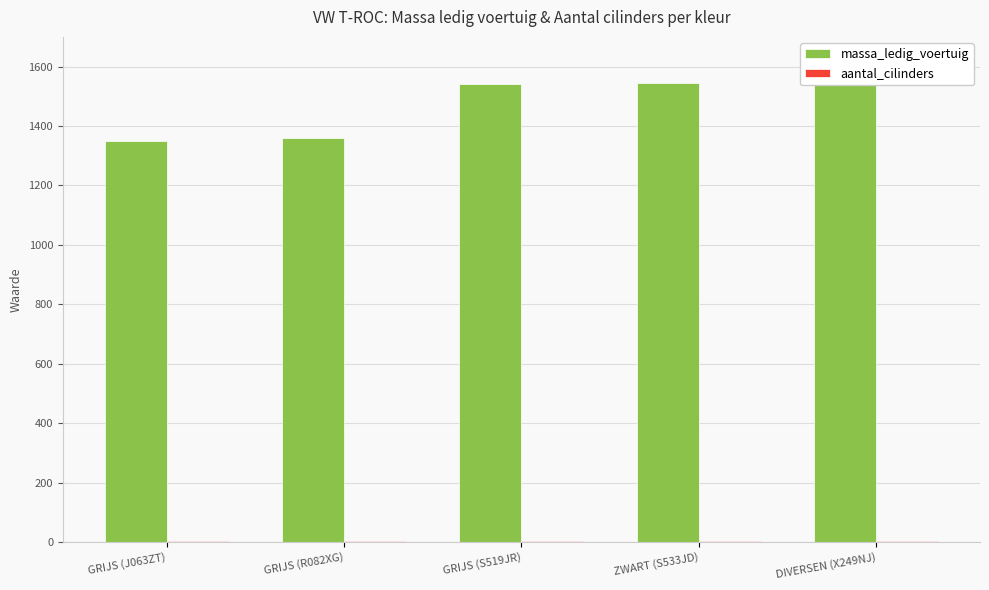

Read the massa_ledig_voertuig value at GRIJS (R082XG), to the nearest 10.

1360